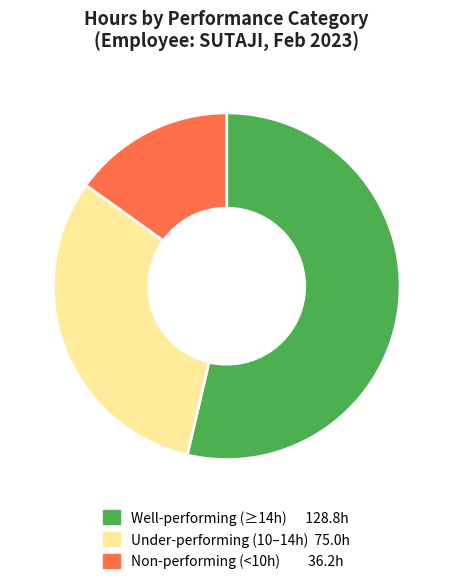

Is there any slice that represents more than half of the pie?

Yes